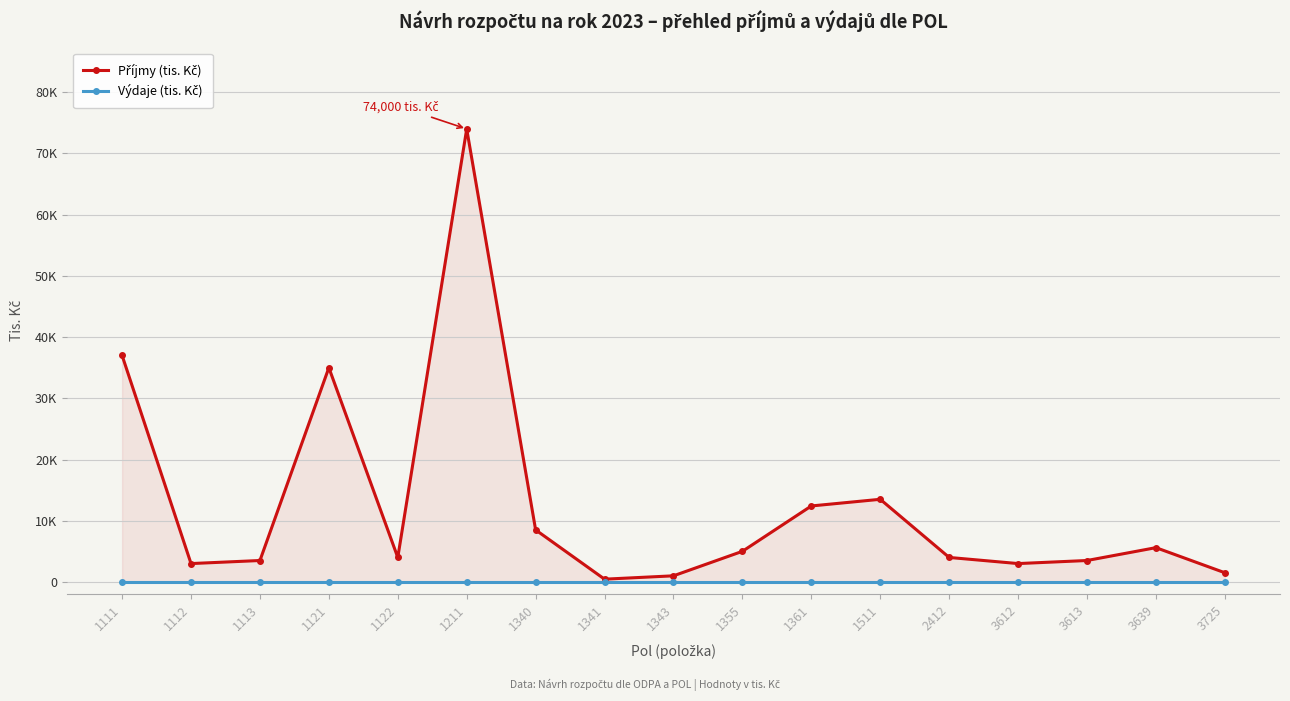

At which category does the chart reach its peak across all series?

1211